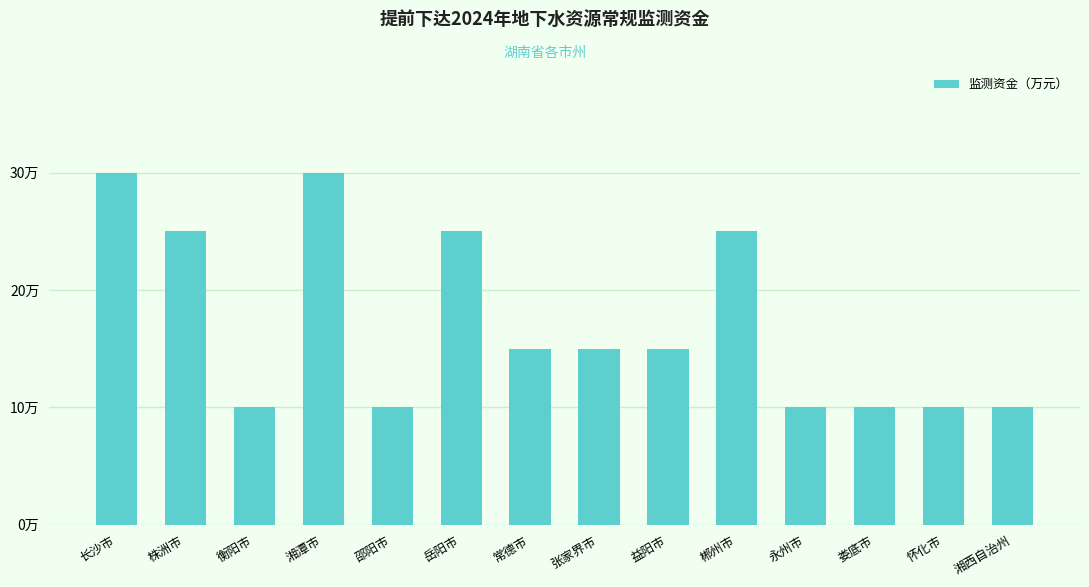

Reading right to left, extract all data points from this chart.

湘西自治州=10	怀化市=10	娄底市=10	永州市=10	郴州市=25	益阳市=15	张家界市=15	常德市=15	岳阳市=25	邵阳市=10	湘潭市=30	衡阳市=10	株洲市=25	长沙市=30